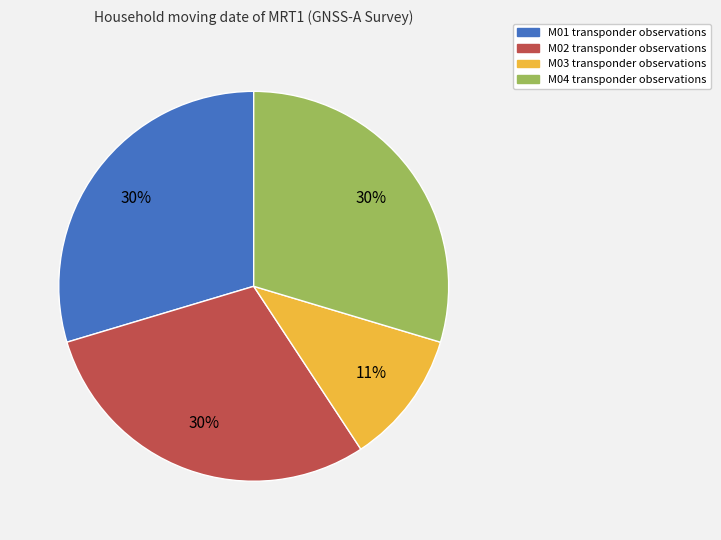

To the nearest percent, what is the difference between the M03 and M01 slice percentages?

19%